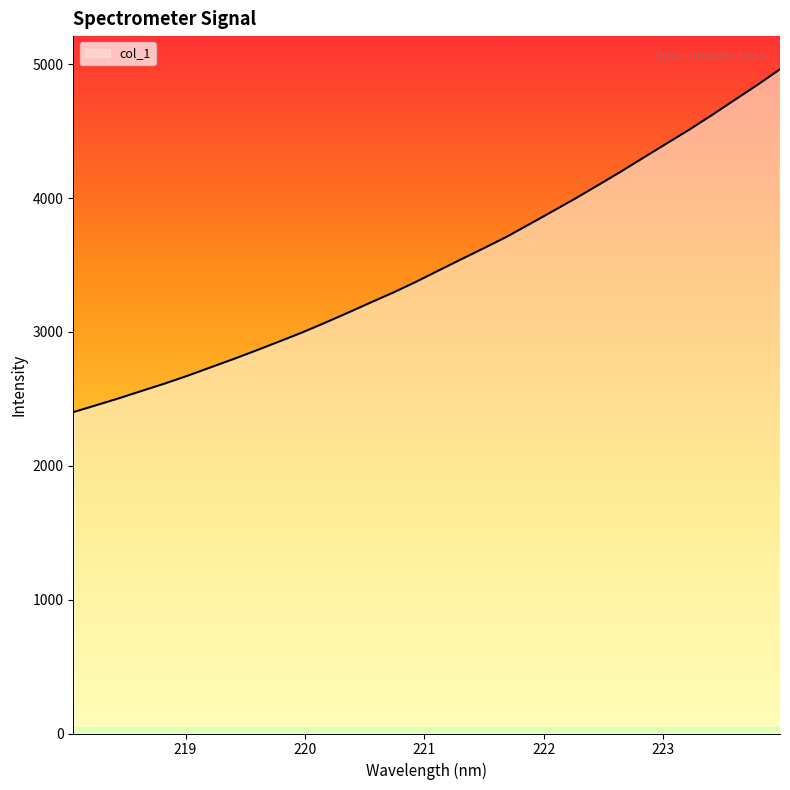

What is the minimum value shown in the chart?

2401.0